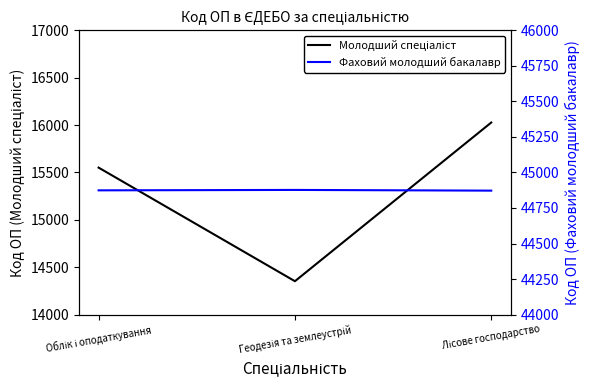

Which has a higher value, Лісове господарство or Геодезія та землеустрій?

Лісове господарство